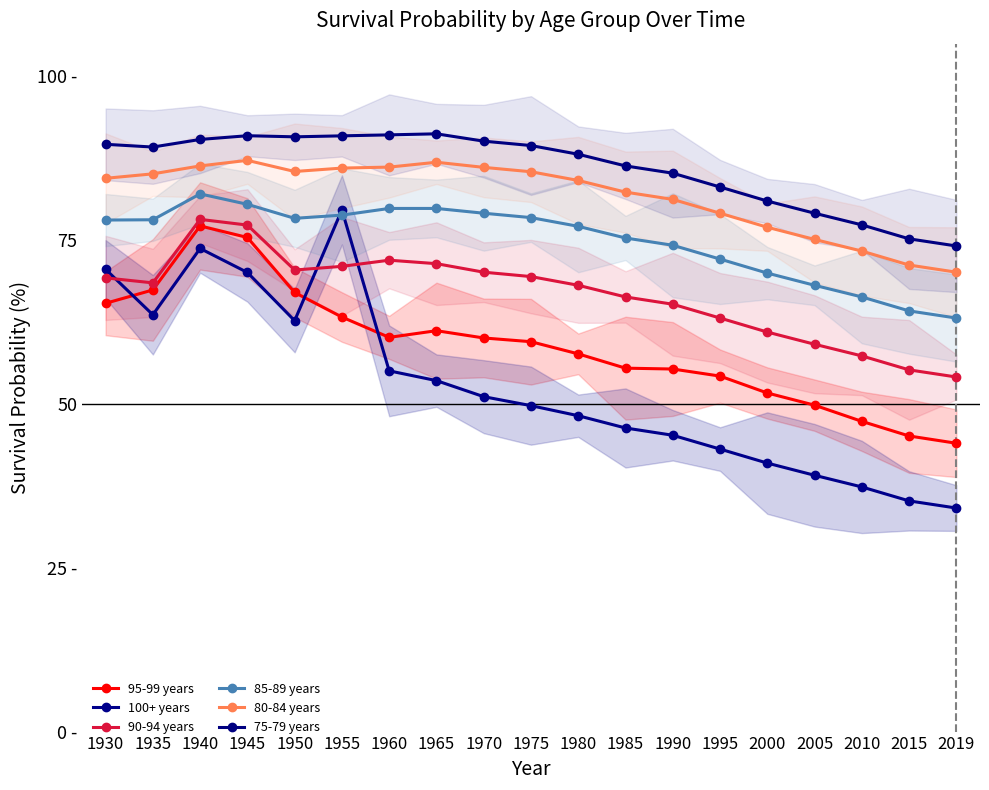

What is the total value across all series at 2015?

346.2